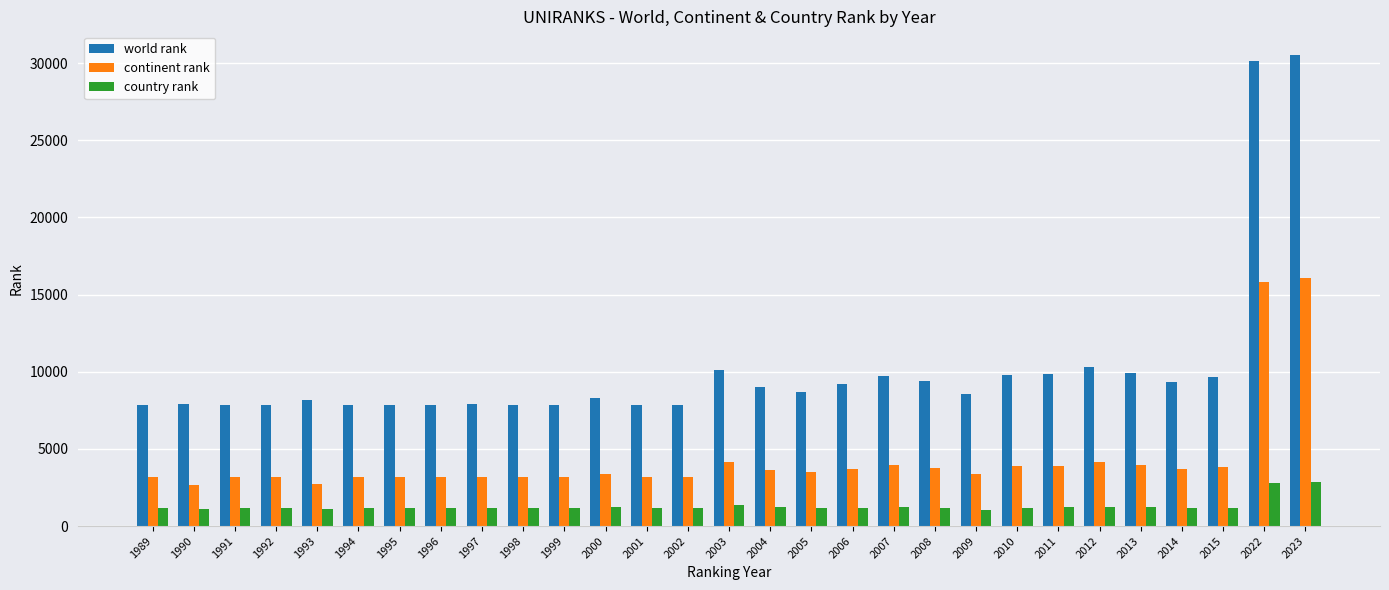

Which series has the largest total across all categories?

world rank